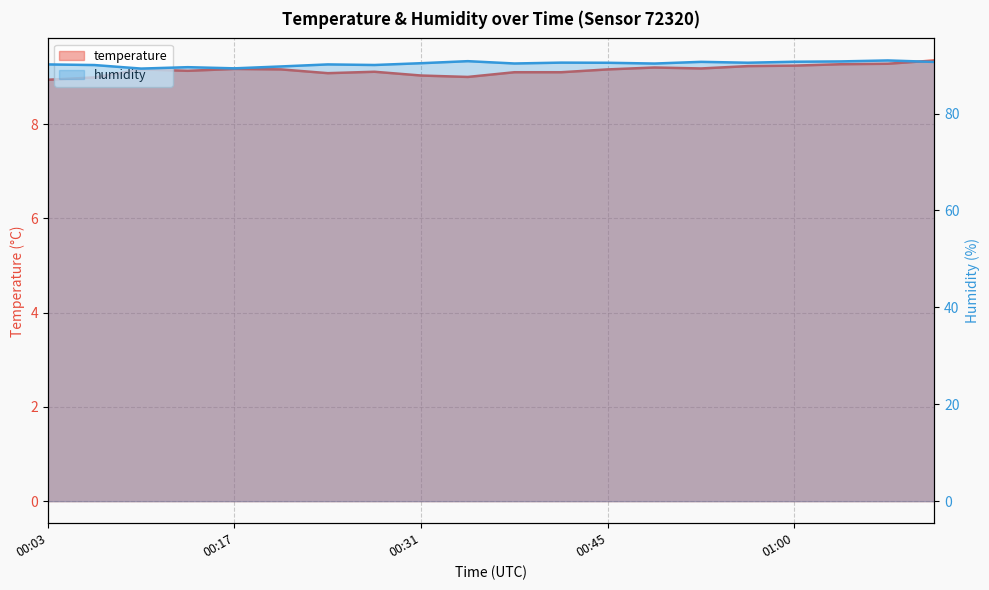

At 2024-02-23T00:42:21, list the series in order from largest to smallest.

humidity, temperature